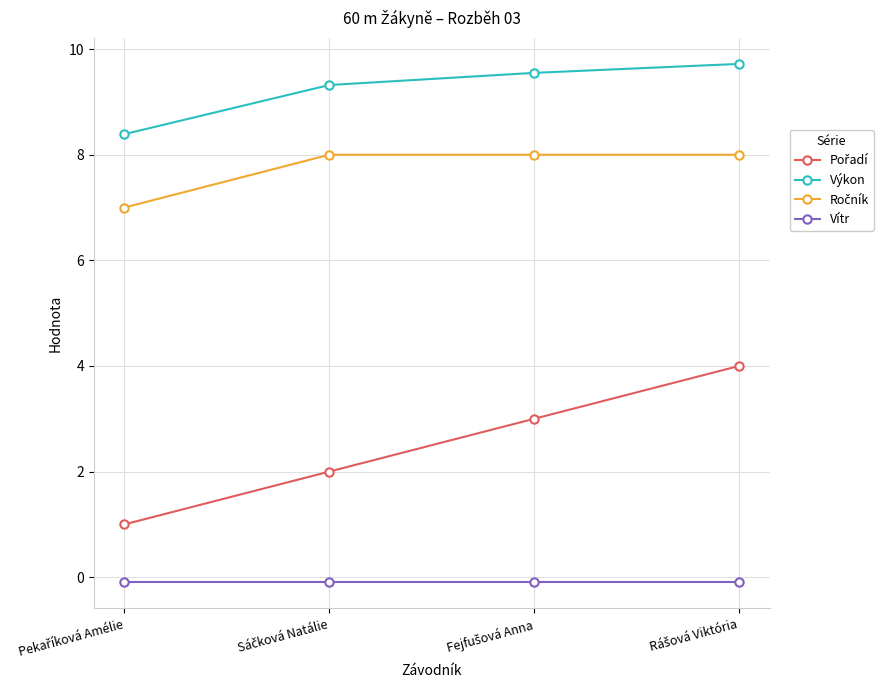

What is the greatest value displayed?

9.7